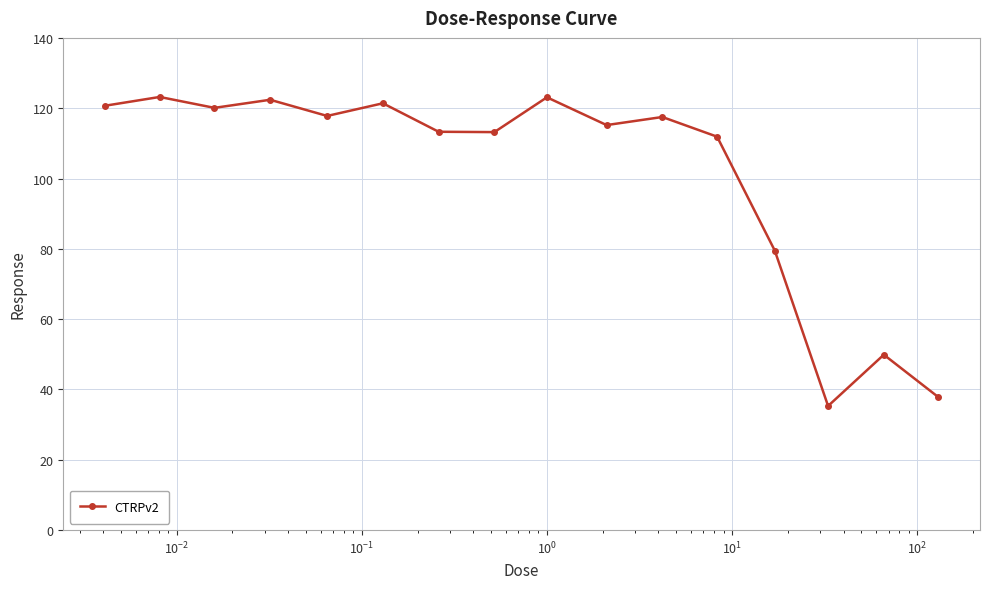

What is the value of the 3rd point from the left?

120.1